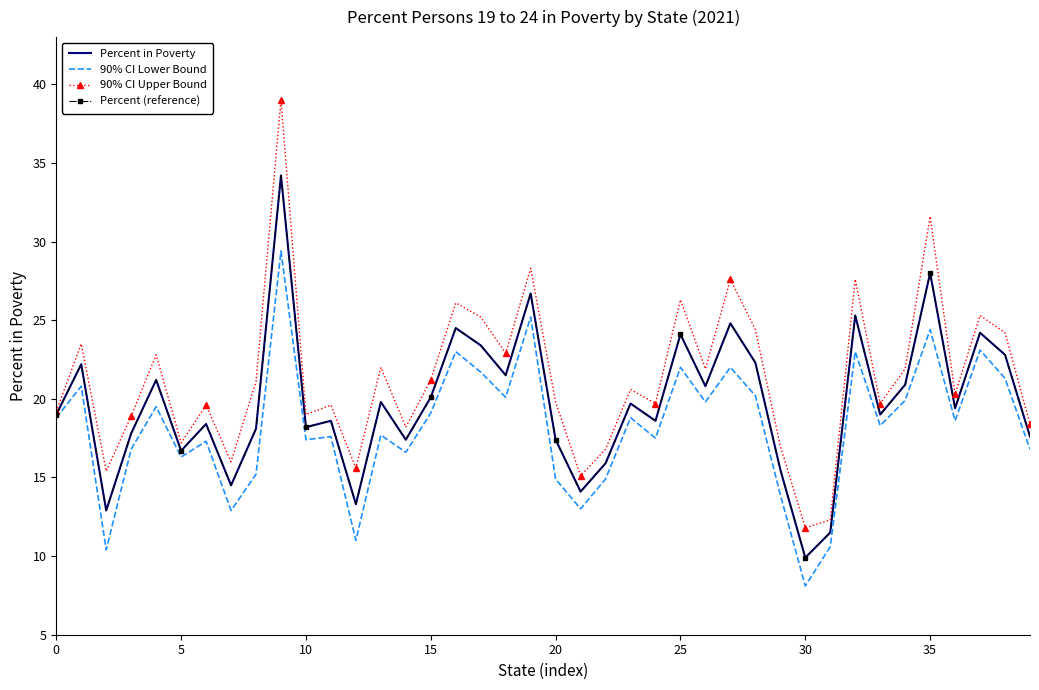

True or false: 90% CI Lower Bound and 90% CI Upper Bound intersect in this chart.

False